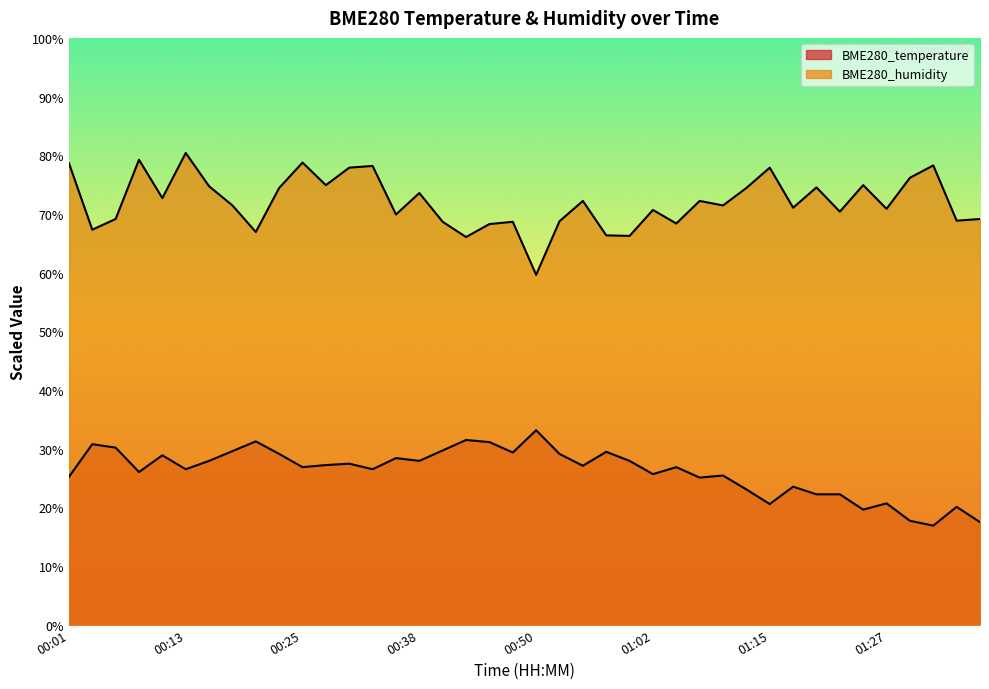

What is the value of the BME280_temperature point at the 23rd from the left?

27.1